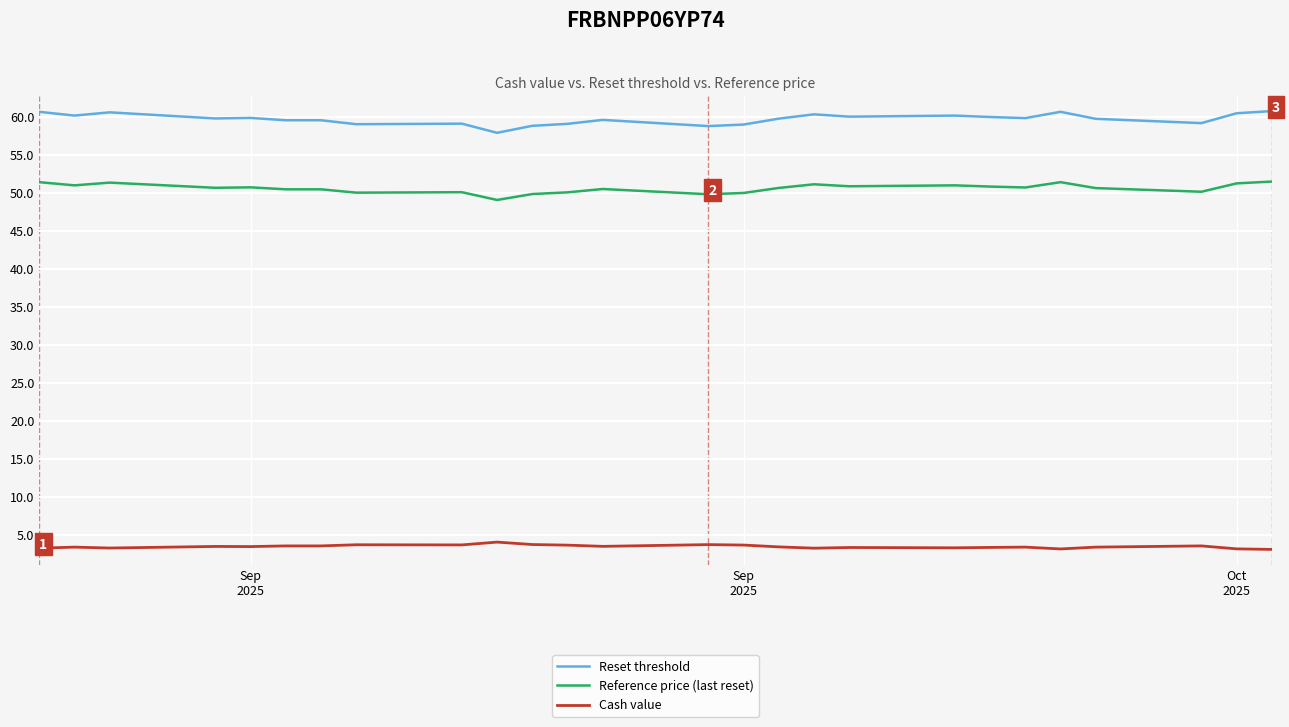

Is this an area chart (filled region under the line)?

No